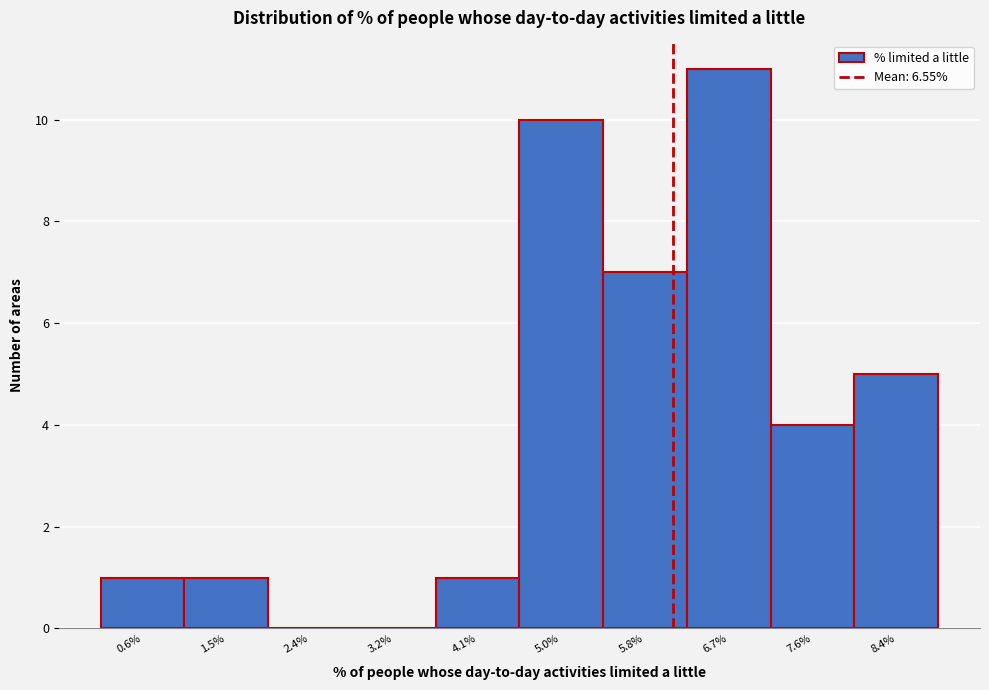

Reading left to right, what are all the values shown in this chart?

0.6%=1	1.5%=1	2.4%=0	3.2%=0	4.1%=1	5.0%=10	5.8%=7	6.7%=11	7.6%=4	8.4%=5